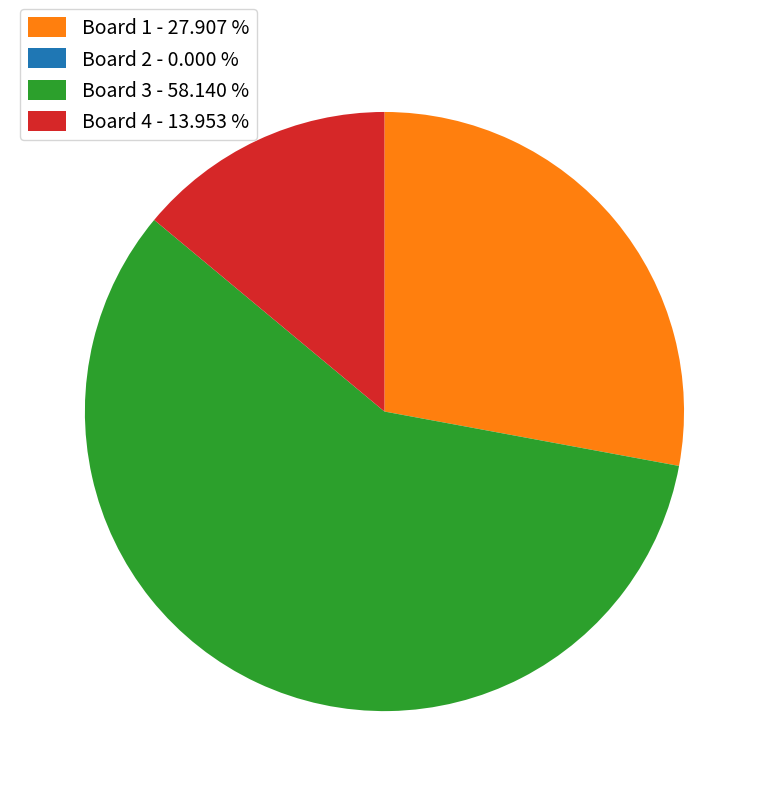

Does Board 3 account for over 50% of the chart?

Yes